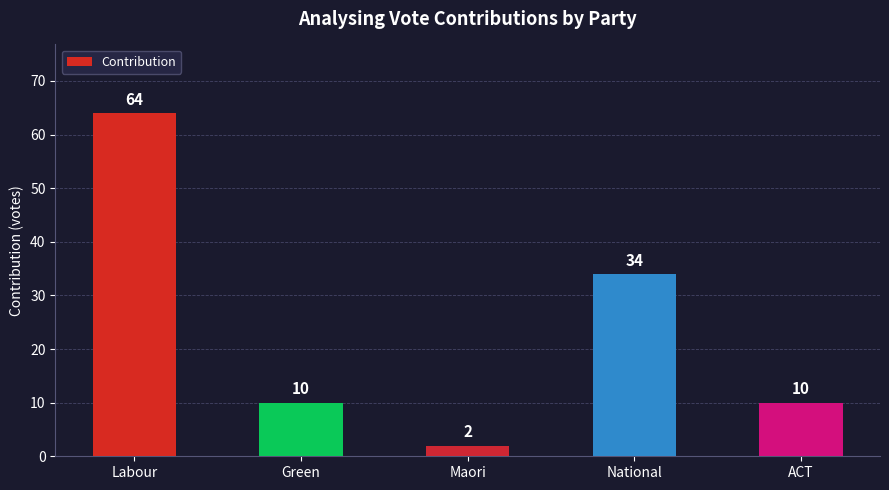

True or false: the data shows 53 at National.

False